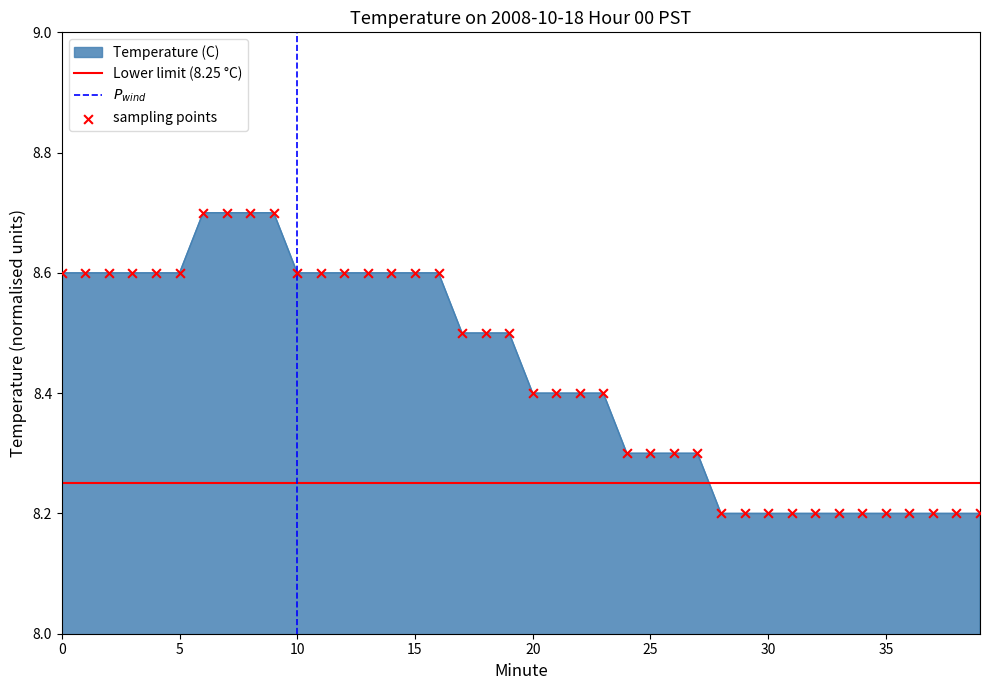

Which has a higher value, 25 or 27?

25